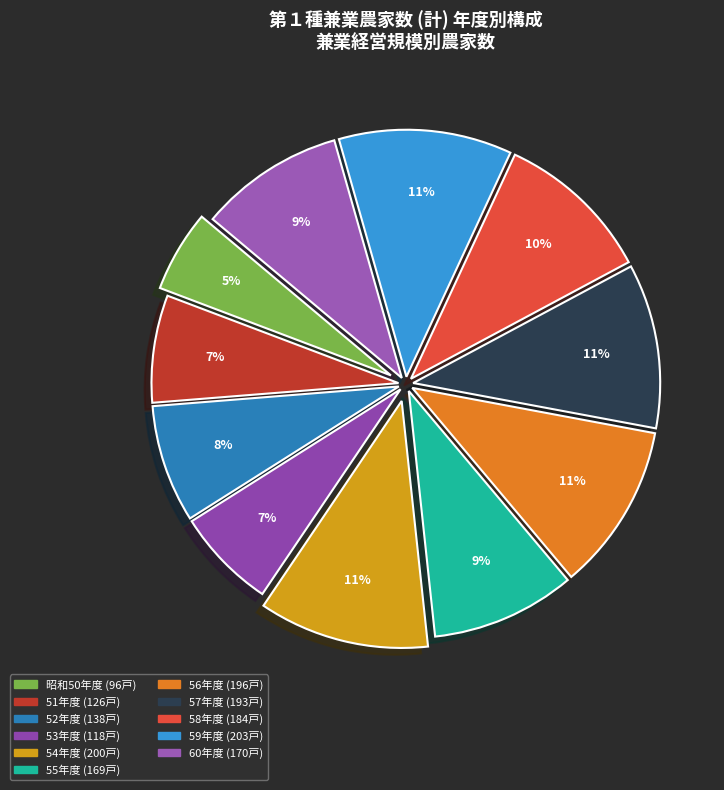

How many segments does this pie chart have?

11